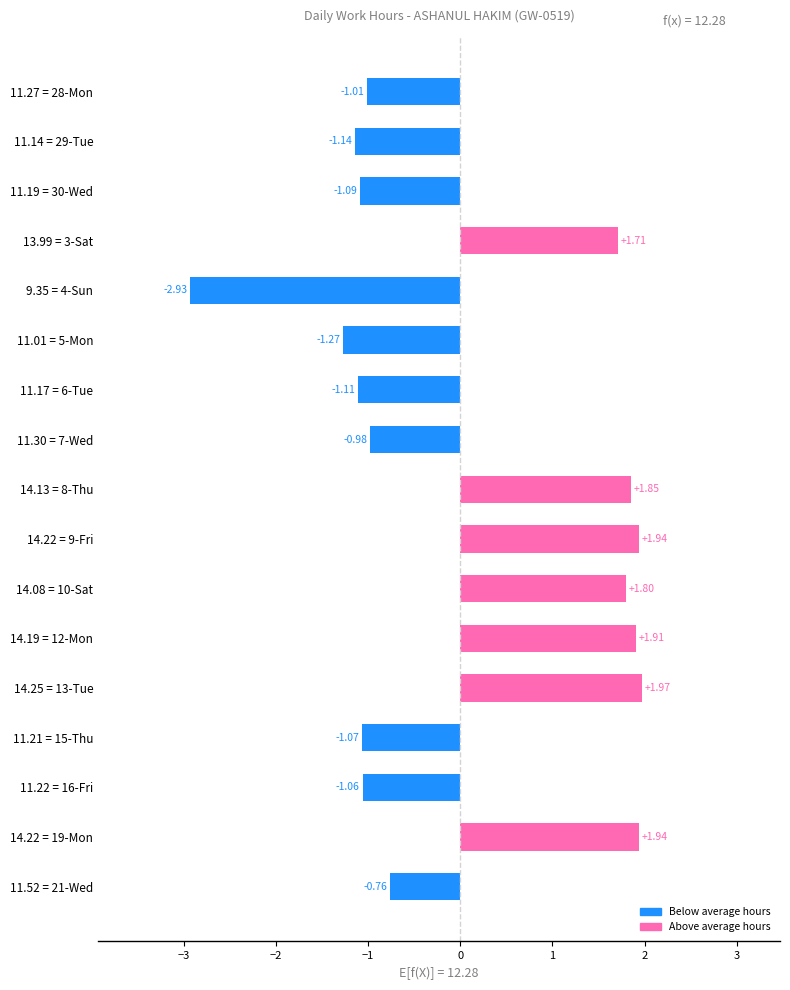

What is the difference between the maximum and minimum values?

4.9